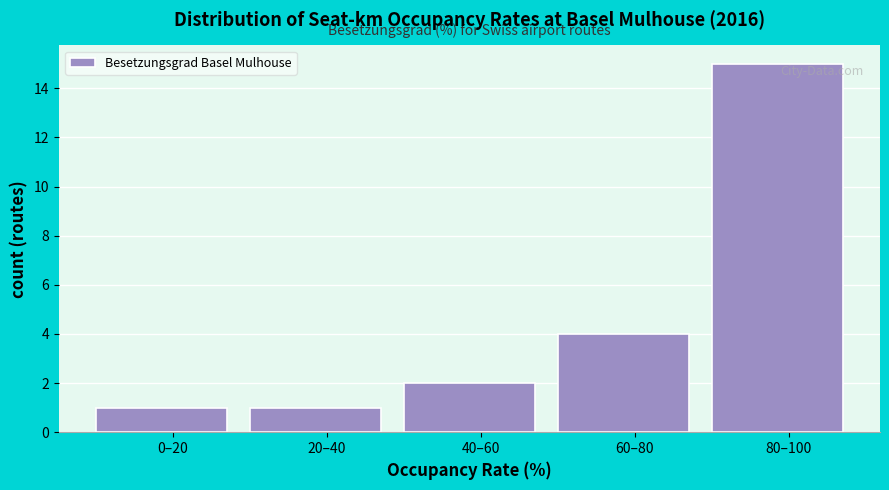

Reading left to right, what are all the values shown in this chart?

0–20=1	20–40=1	40–60=2	60–80=4	80–100=15